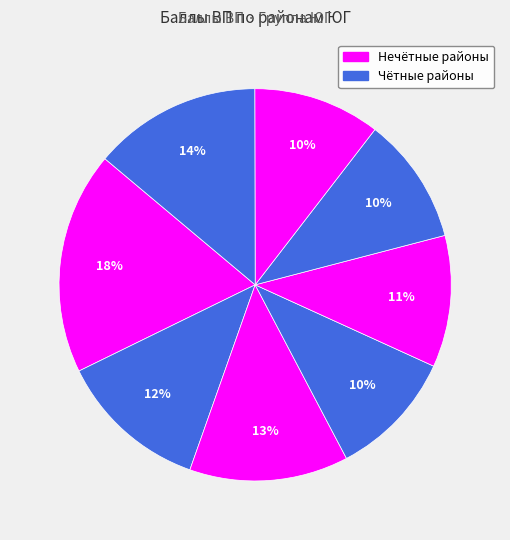

How many segments does this pie chart have?

8